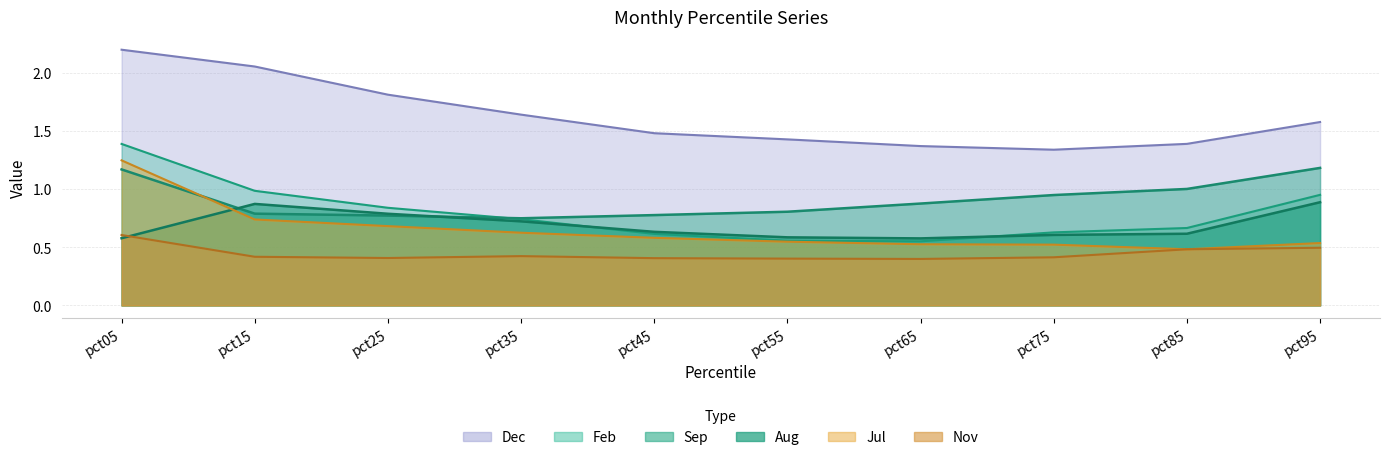

The value of Dec at pct05 is 2.2. True or false?

True